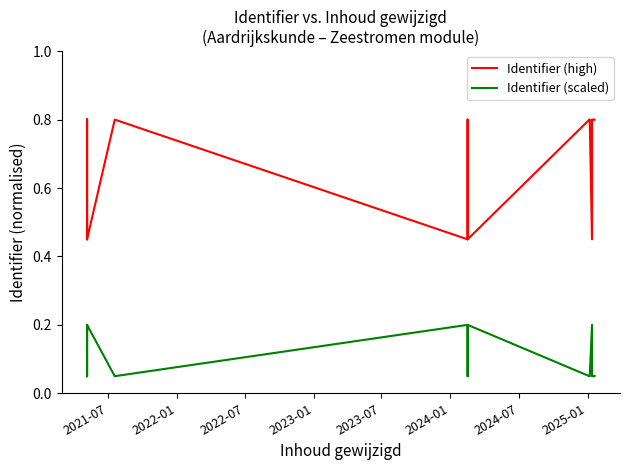

Which series has the largest total across all categories?

Identifier (high)